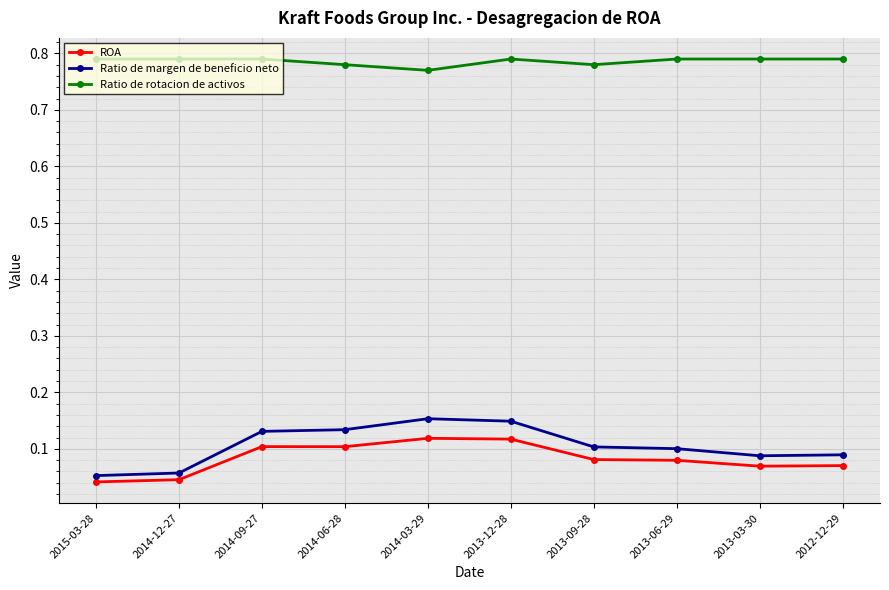

At how many categories does at least one series exceed 0?

10